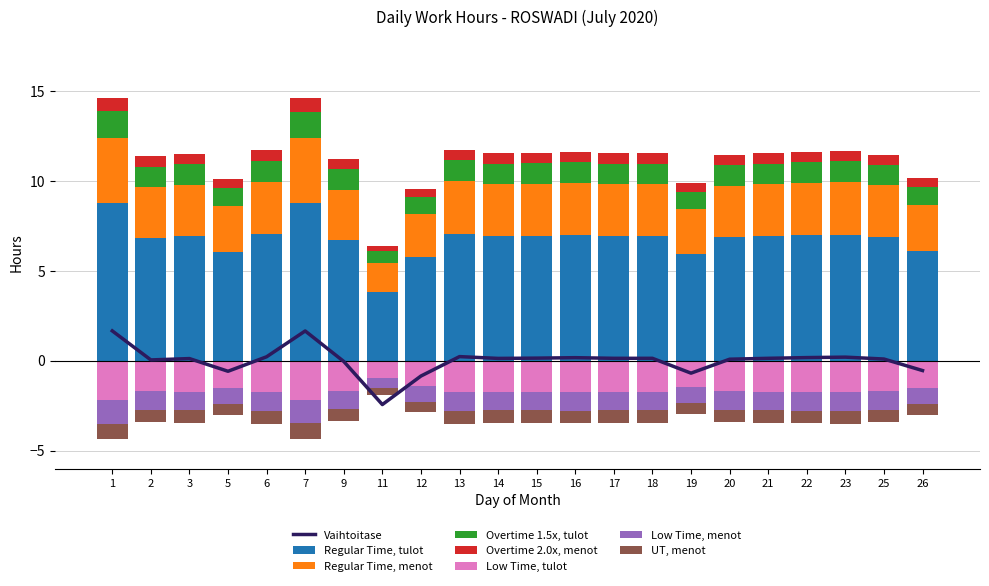

Does the chart contain any negative values?

Yes